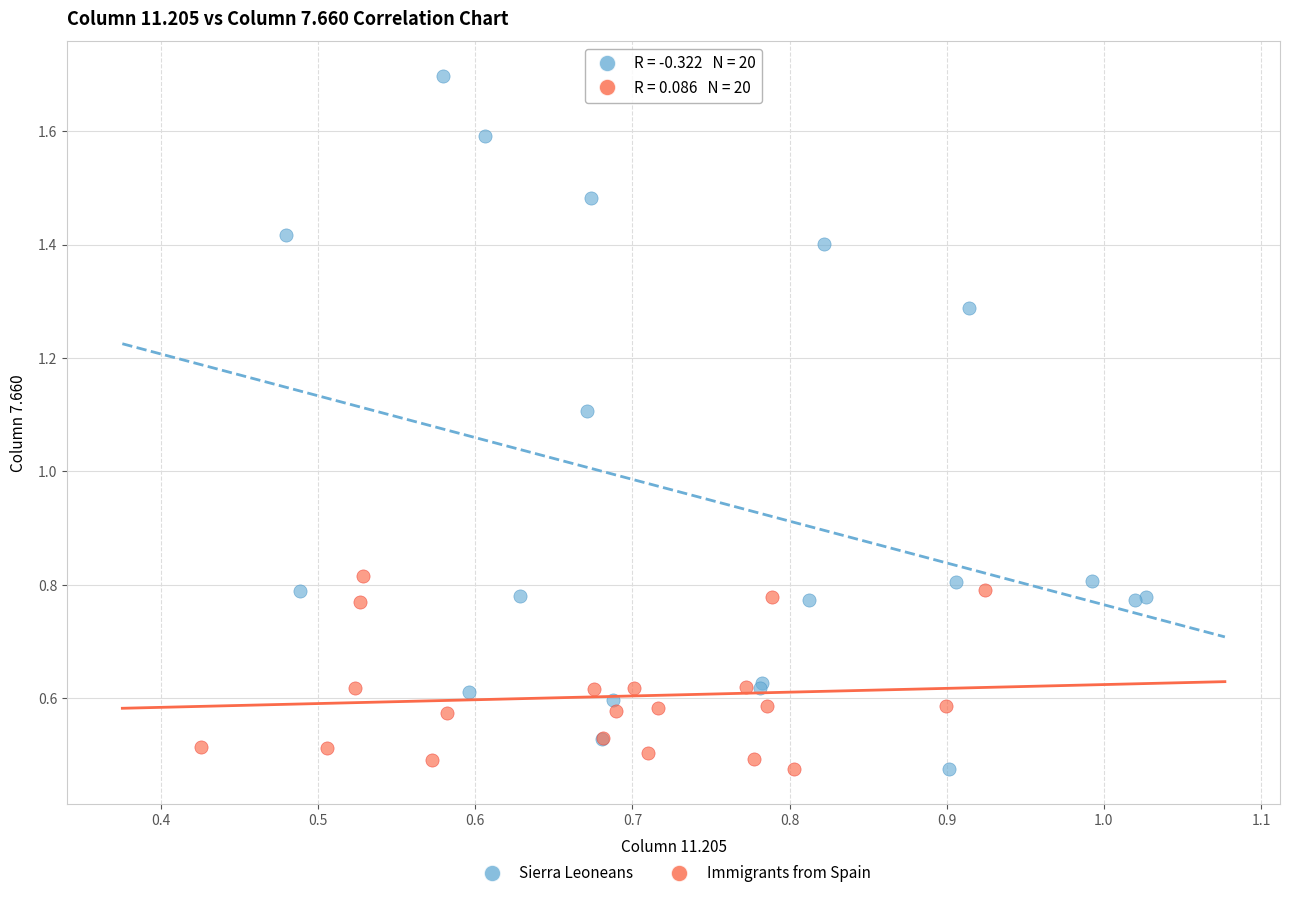

Which series has the largest Y range (max minus min)?

Sierra Leoneans